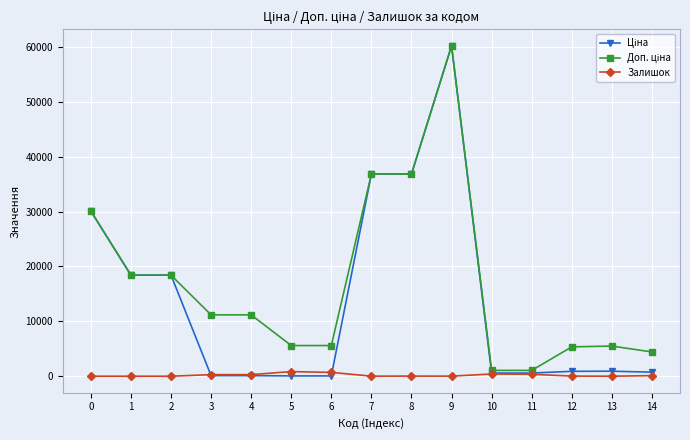

How many data points does each series have?

15